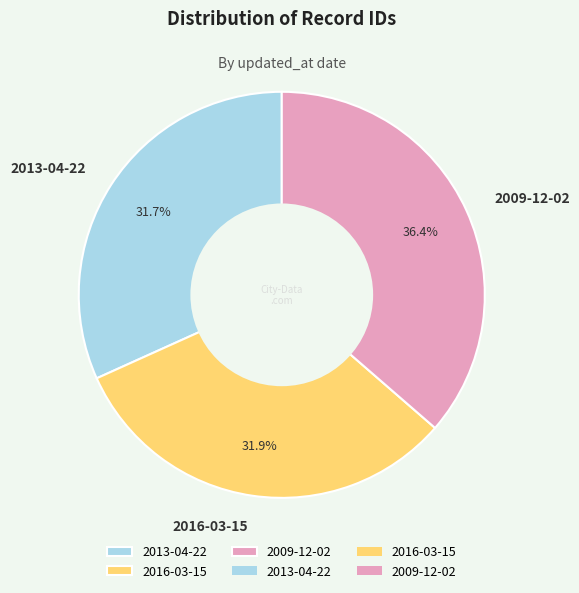

To the nearest percent, what is the combined percentage of 2016-03-15 and 2009-12-02?

68%